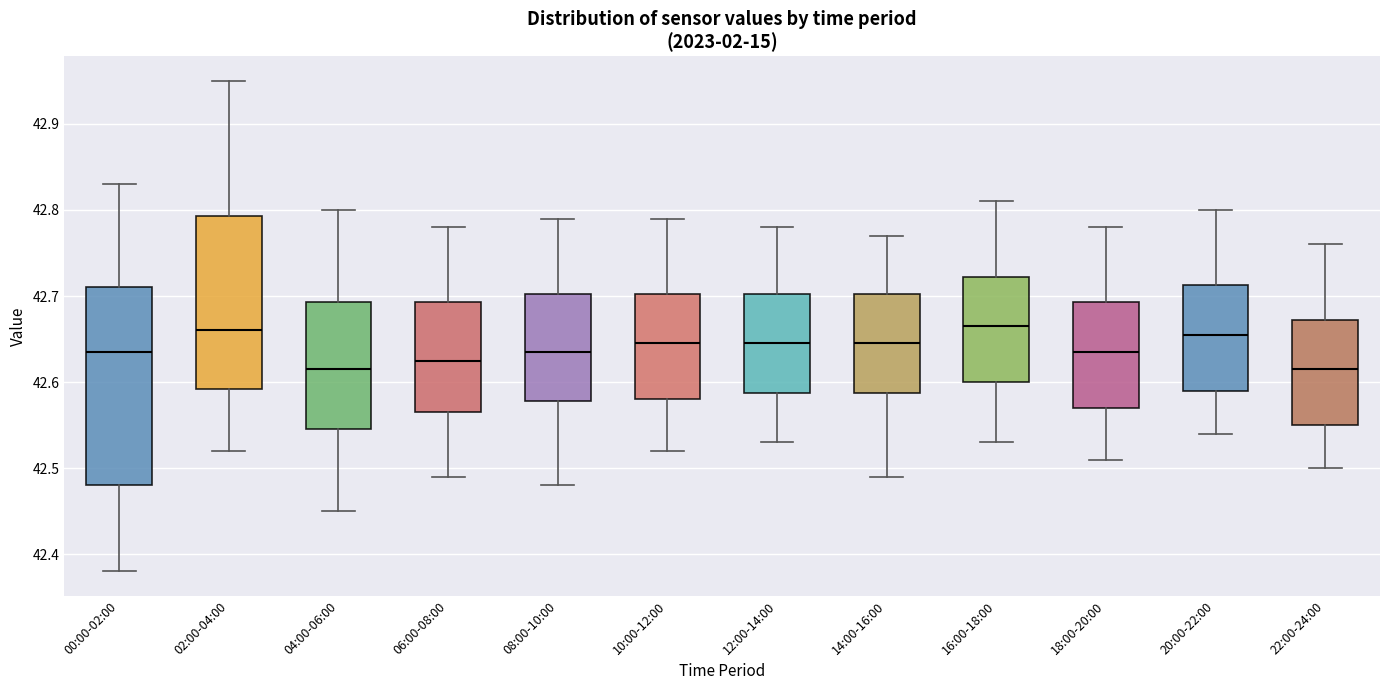

Comparing the boxes themselves (not the whiskers), which one is the tallest?

00:00-02:00